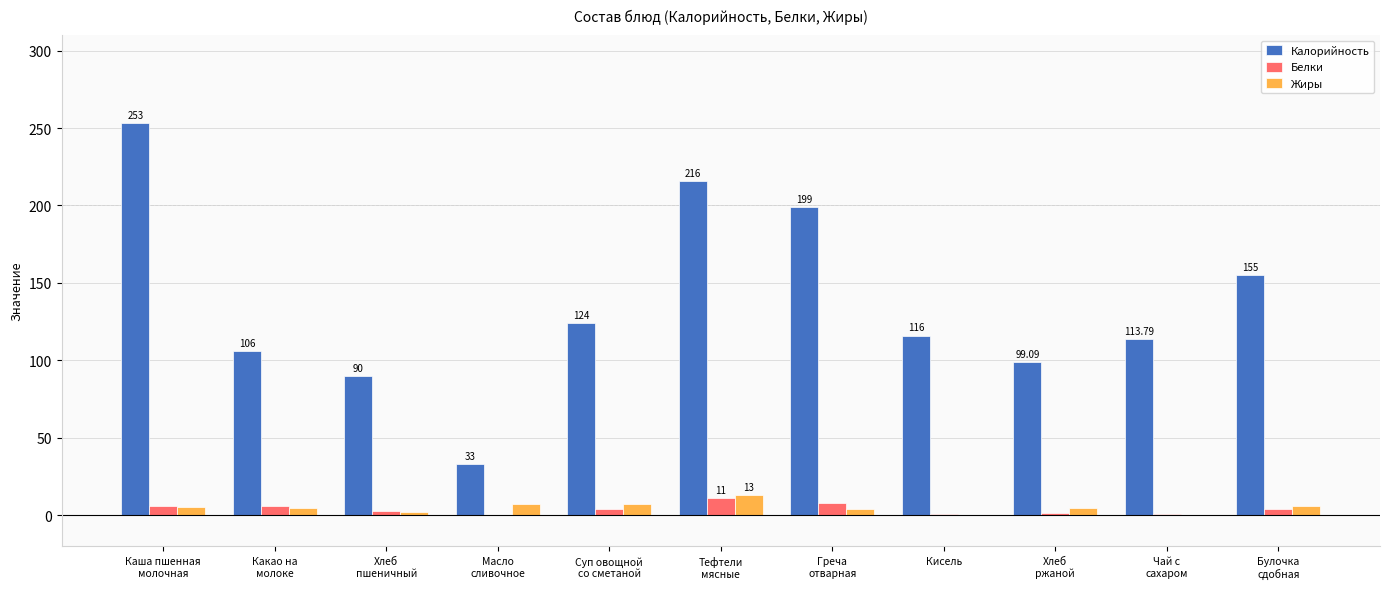

Which series has the largest total across all categories?

Калорийность